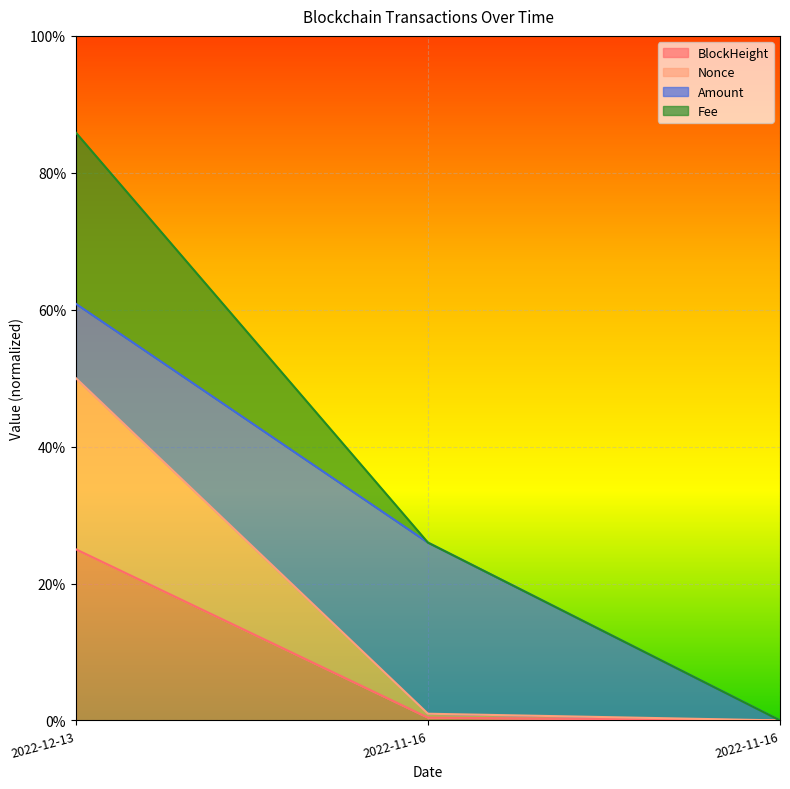

At which label is BlockHeight closest to 0?

2022-11-16